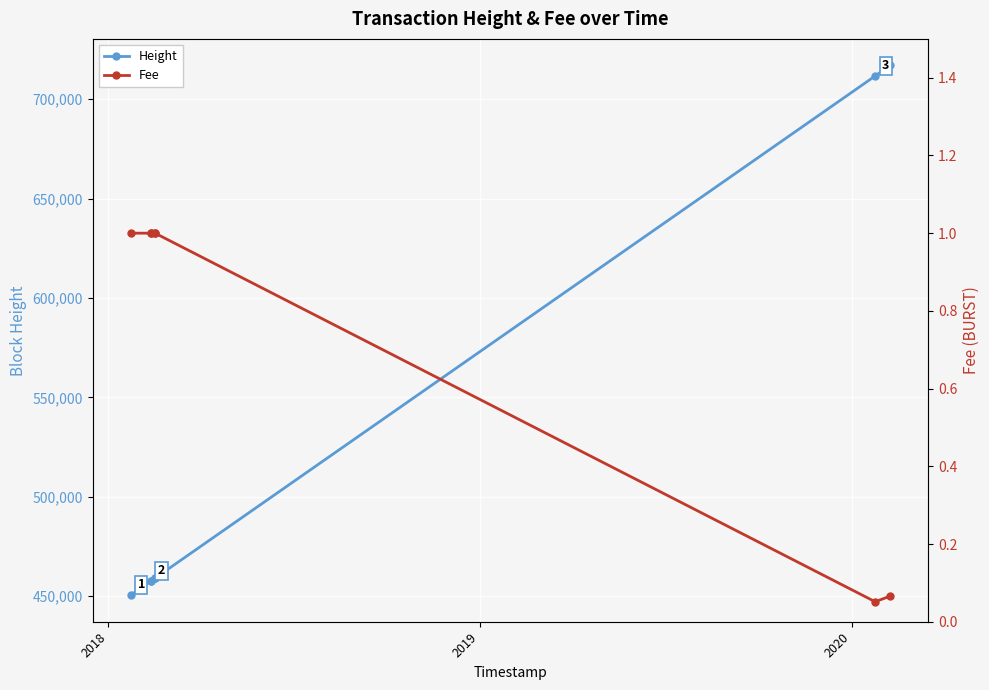

How many data points in Height are less than 459004?

3